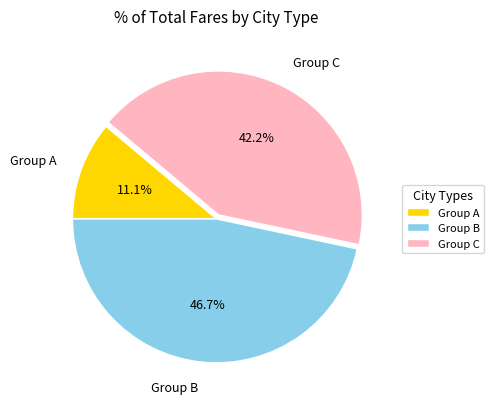

What percentage is NOT represented by Group B?

53.3%